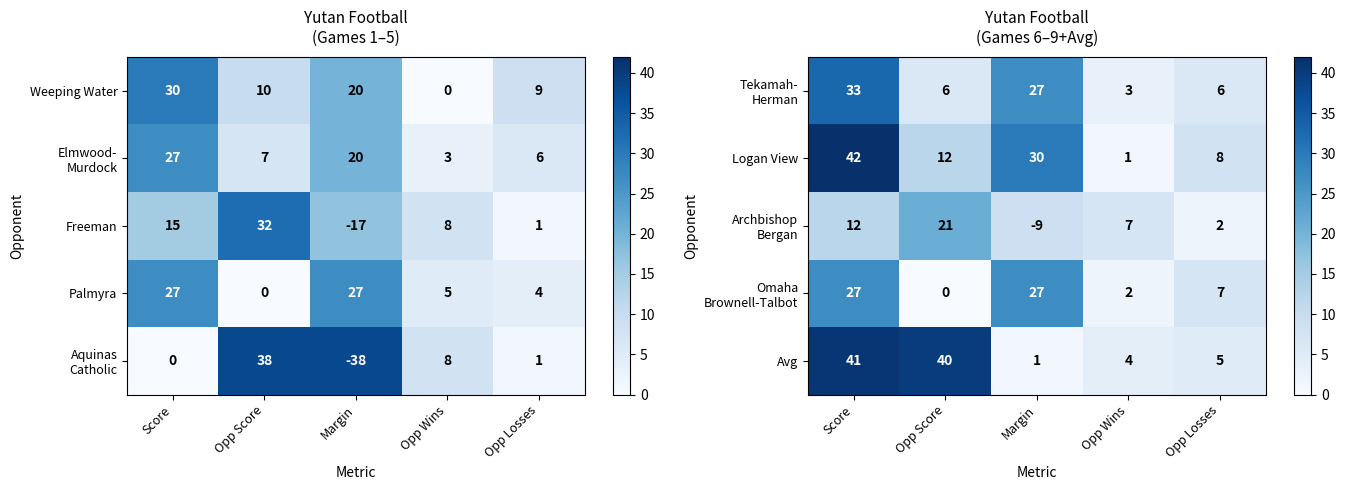

Where is Logan View nearest to the value 21?

Opp Score